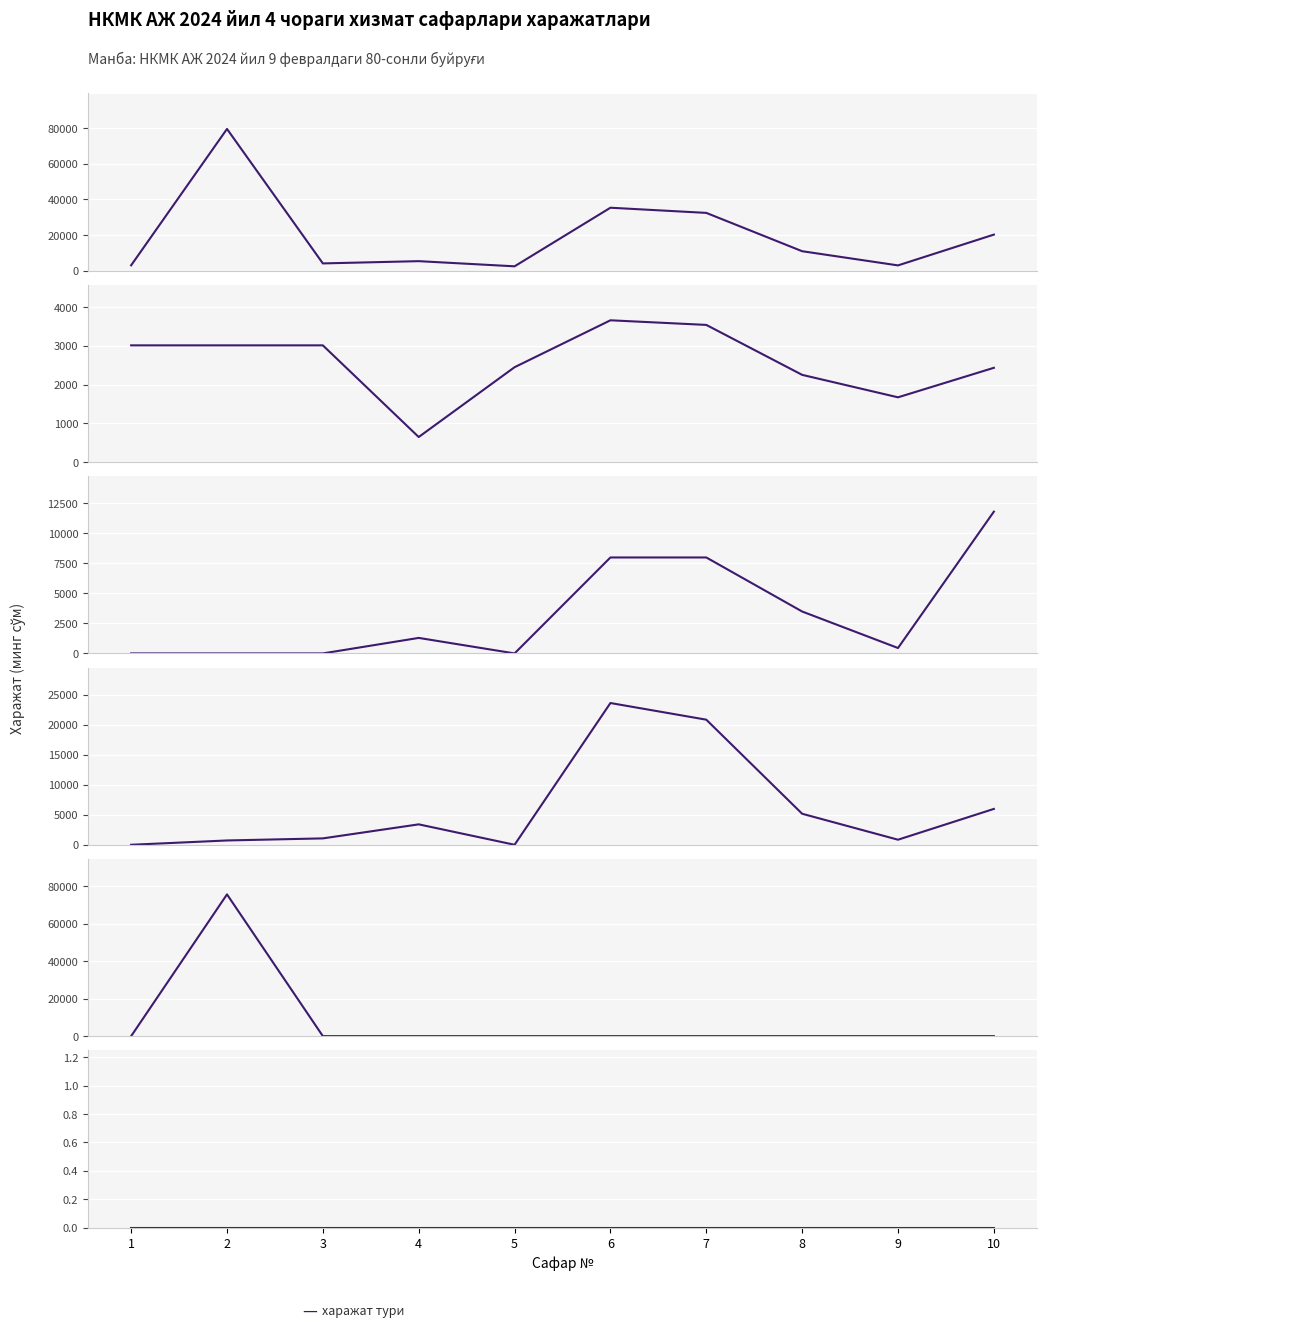

True or false: Яшаш учун харажатлар and Вакиллик харажатлари intersect in this chart.

False